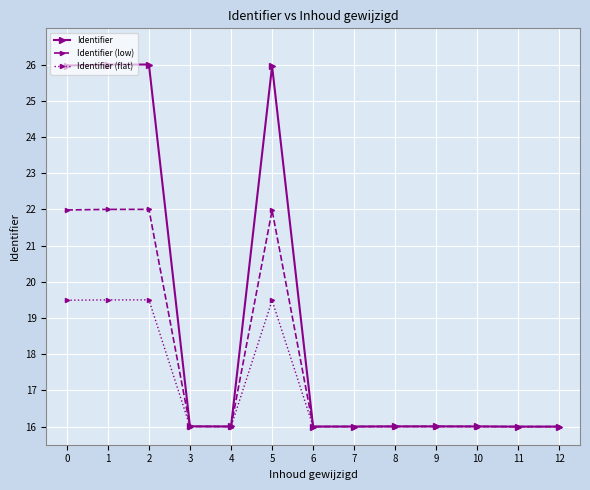

True or false: Identifier has a value of 12.5 at 0.

False